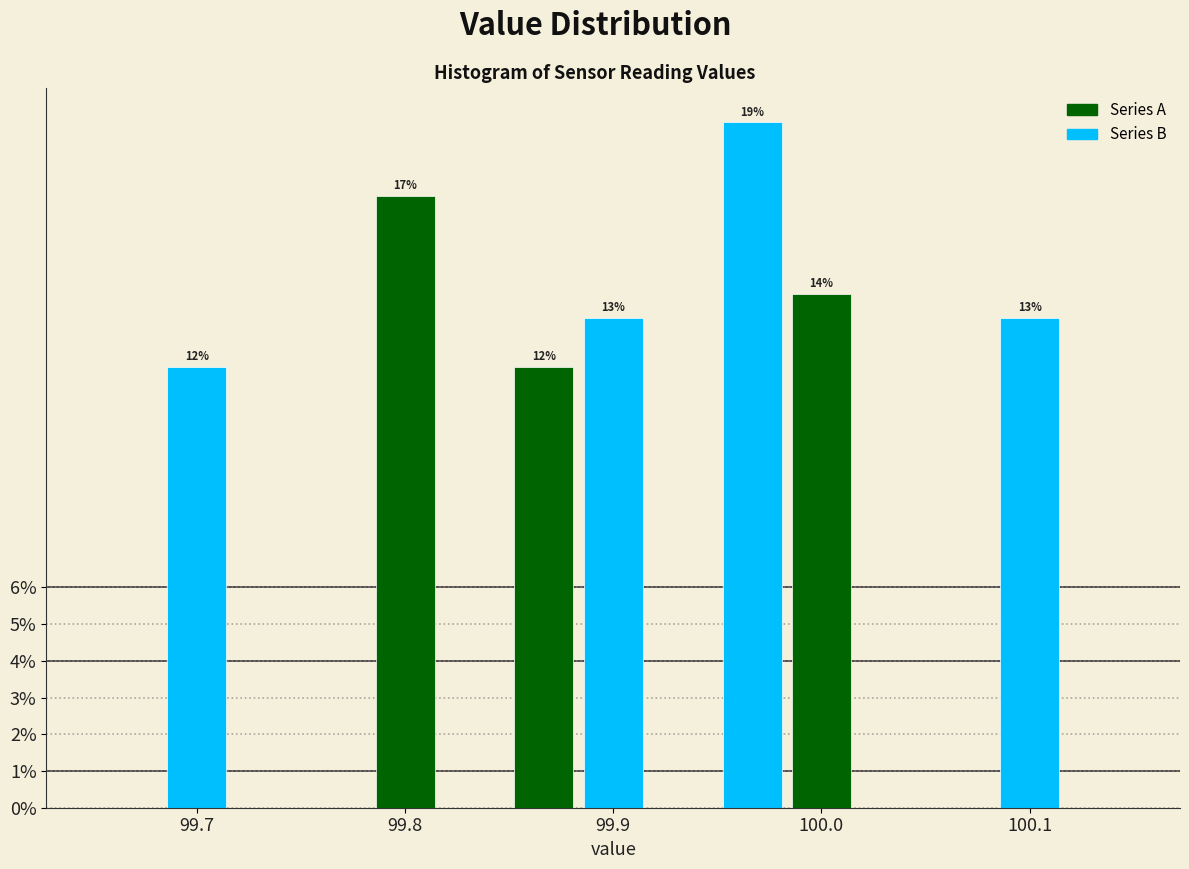

Read against the x-axis, roughly where is the centre of the tallest bar?

99.97